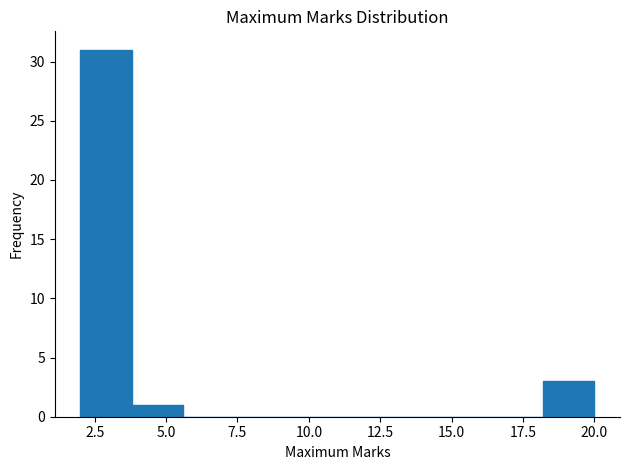

Around what value on the x-axis is the tallest bar? Give the approximate position of its centre, as read against the axis.

3.0